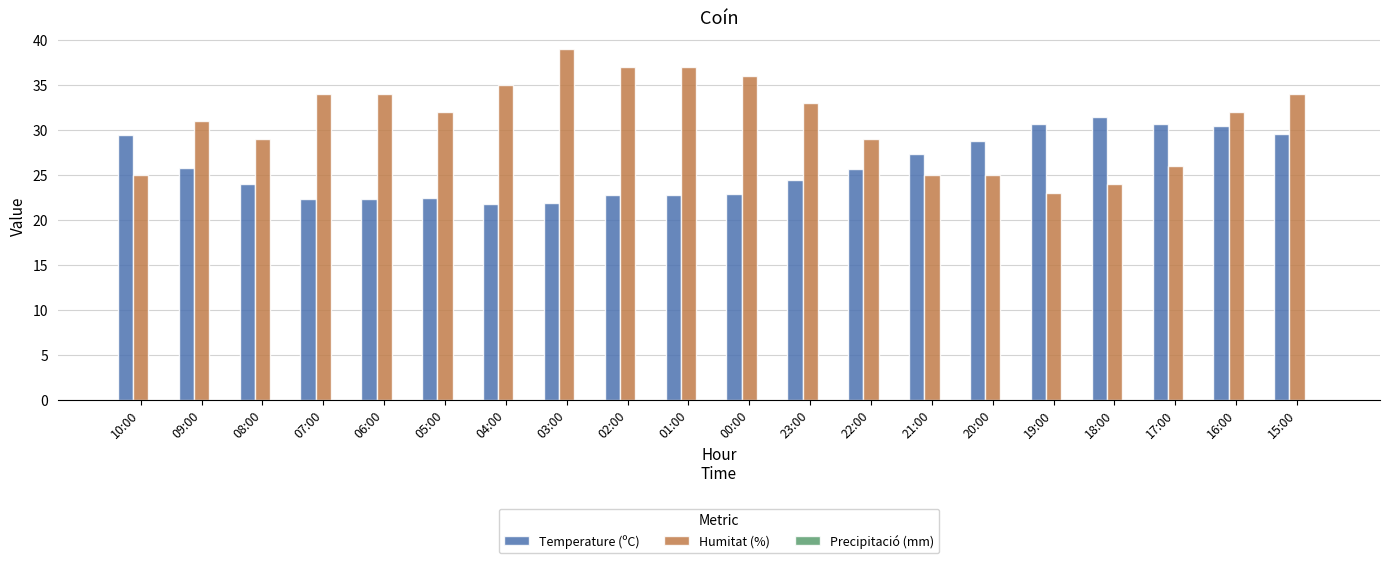

Are the bars grouped side by side (vs. stacked)?

Yes